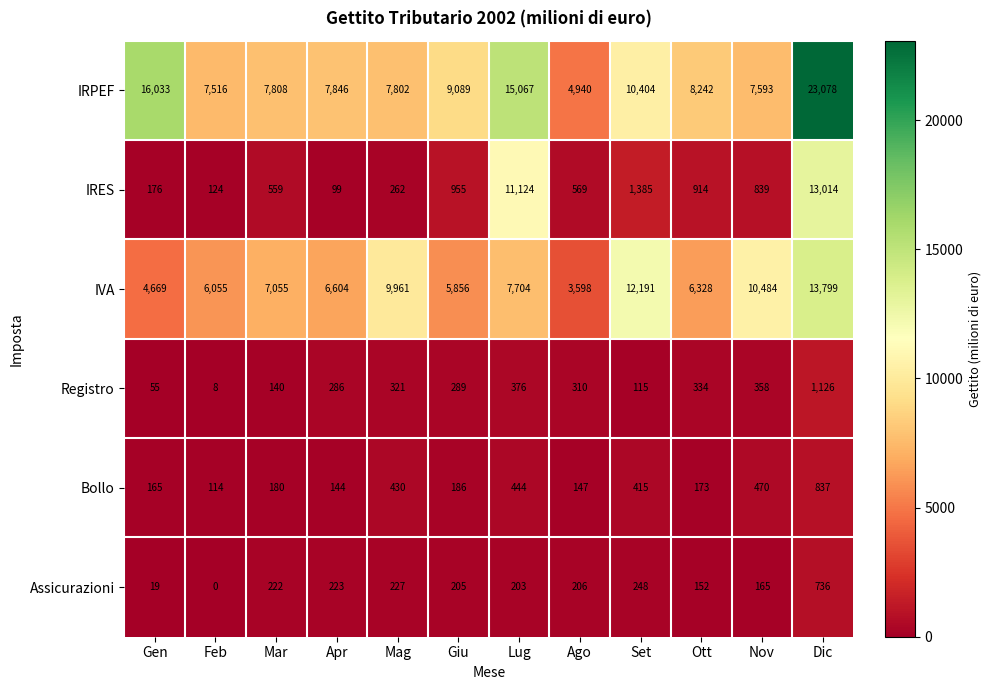

Read the IRPEF value at Mar.

7808